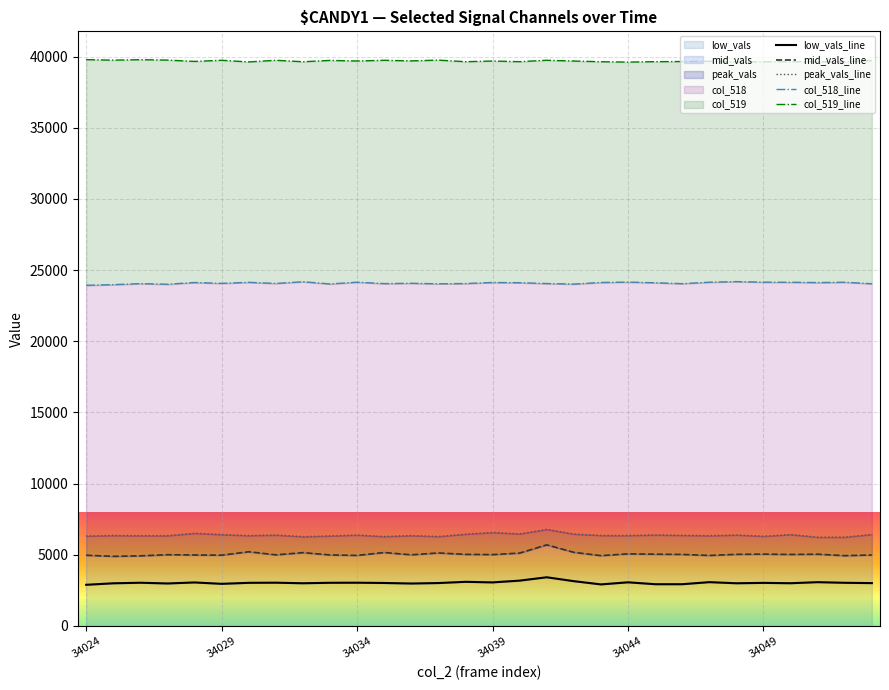

In peak_vals_line, how many points are lower than both neighbors (excluding endpoints)?

10